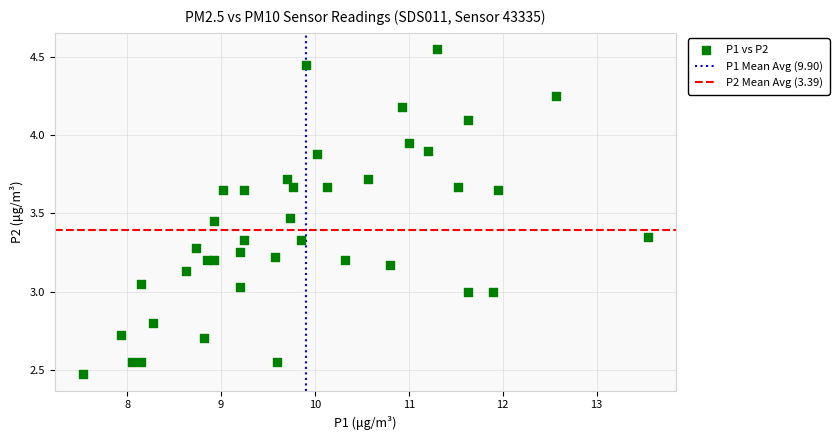

What is the range of X values (max minus min)?

6.0